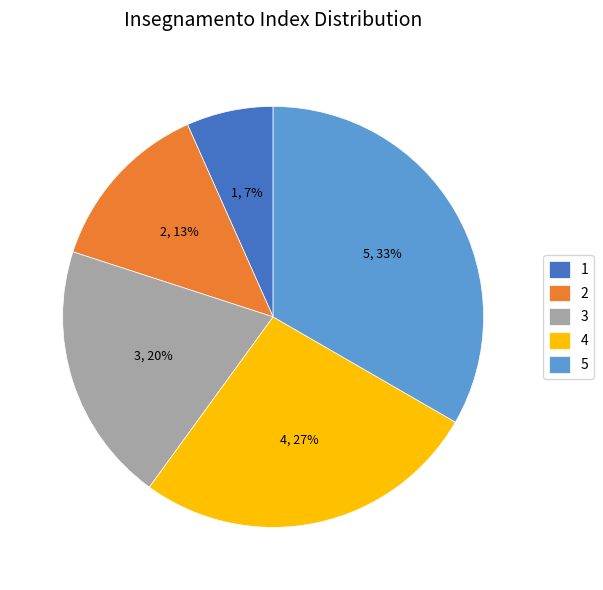

What is the smallest slice in the pie chart?

1